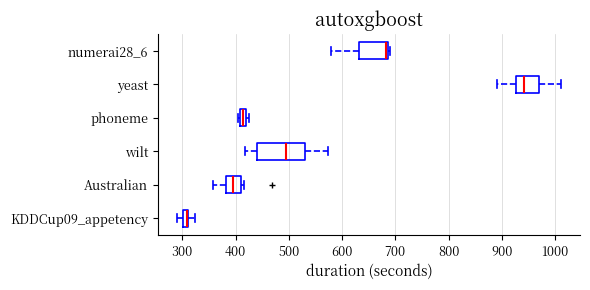

Where is the left edge of the box for phoneme on the x-axis? The values are not printed on the chart, so give them approximately, as read against the axis.

410